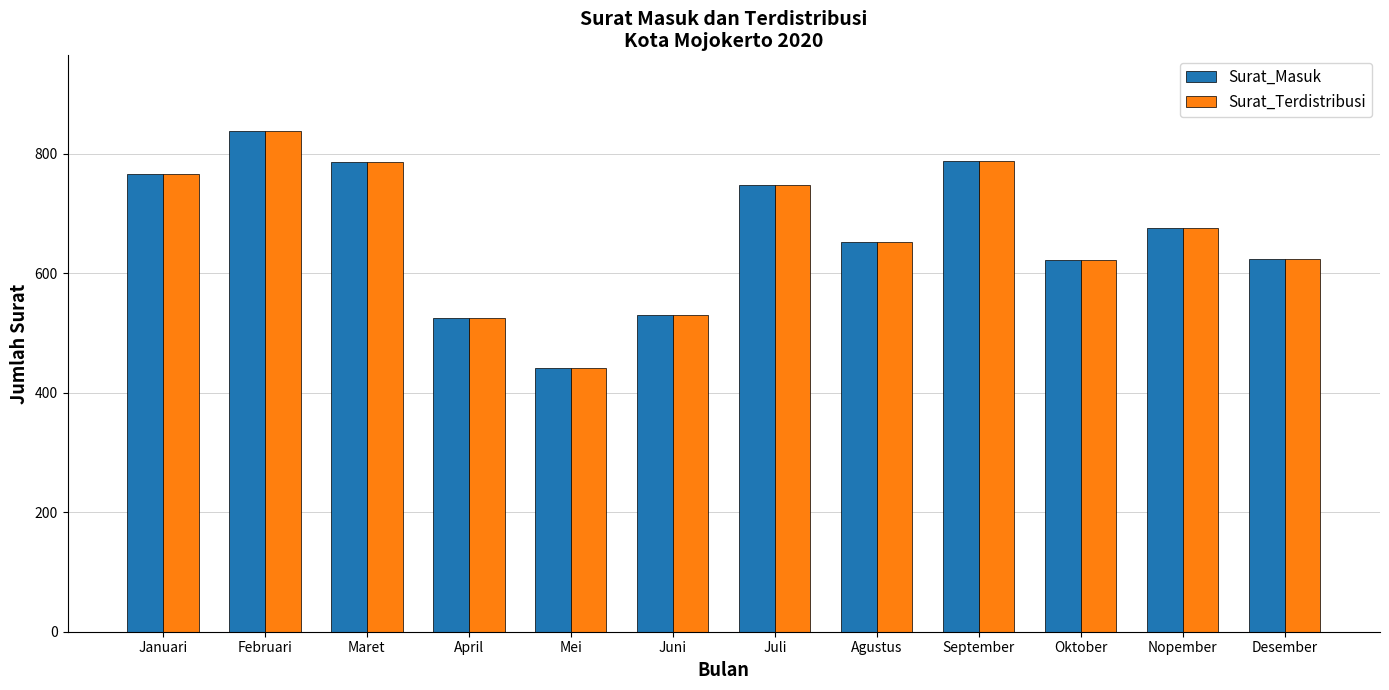

What is the approximate value of Surat_Masuk at Januari, to the nearest 5?

765